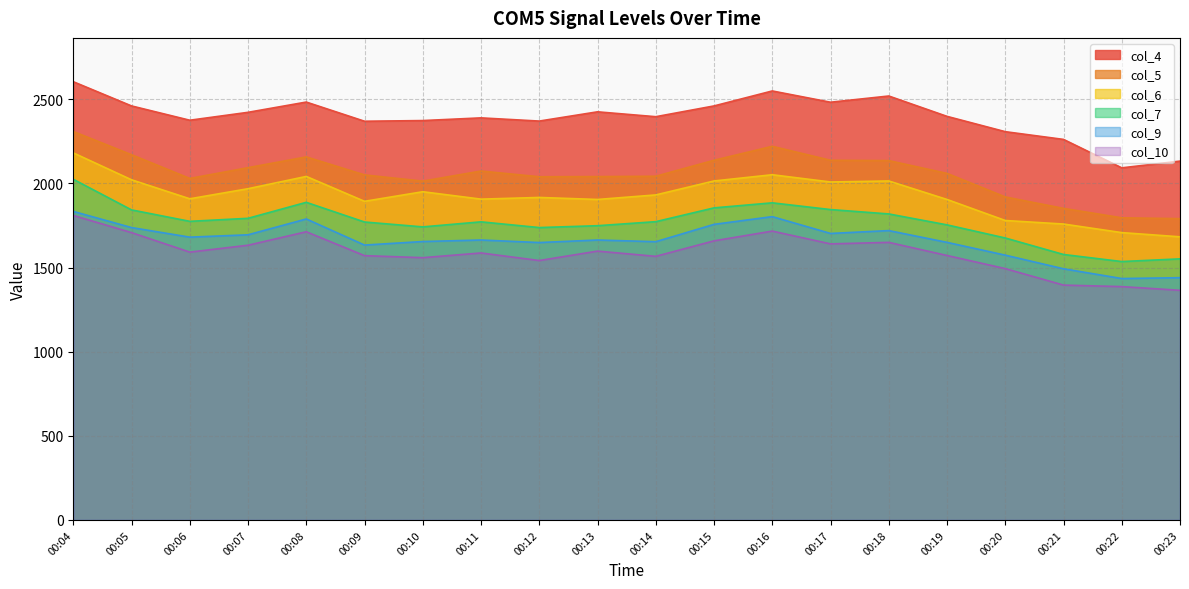

What is the spread (max minus min) of values at 00:22?

706